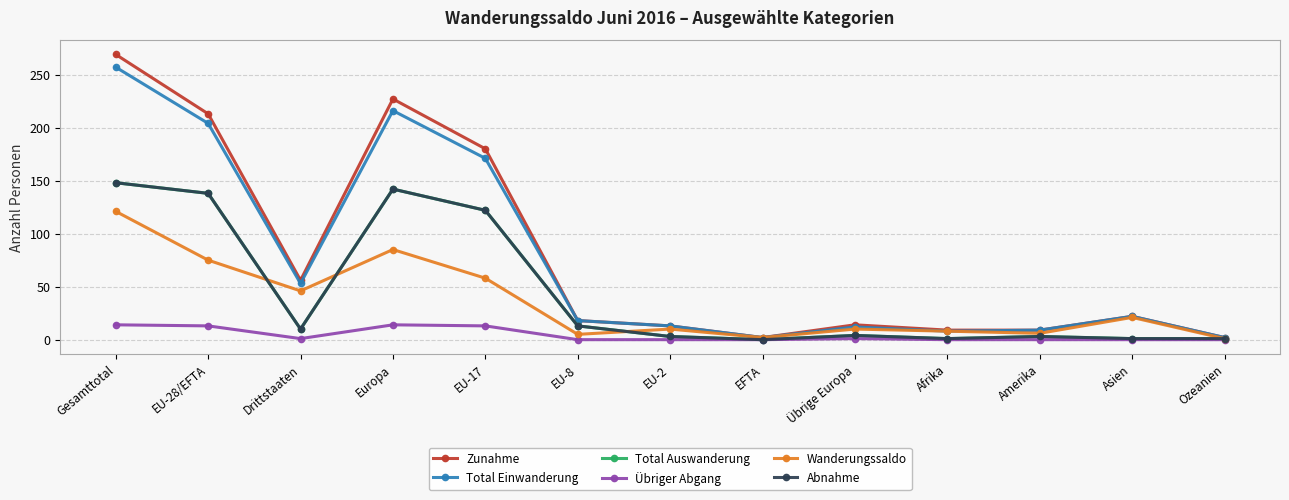

Which series changed the most between Drittstaaten and Übrige Europa?

Zunahme